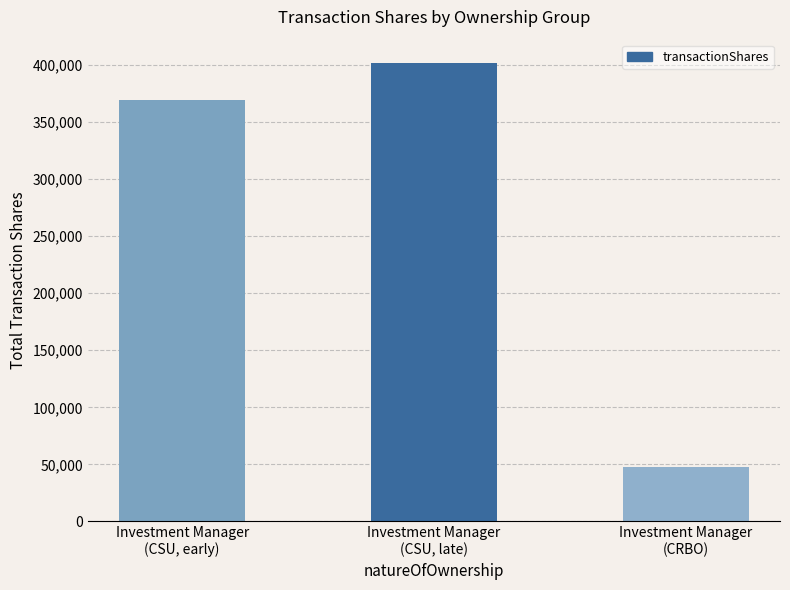

What is the difference between the maximum and second lowest values?

32751